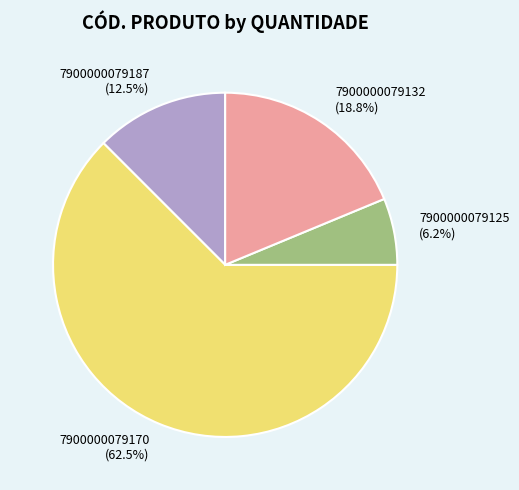

How much of the chart is everything except 7900000079187 (12.5%)?

87.5%